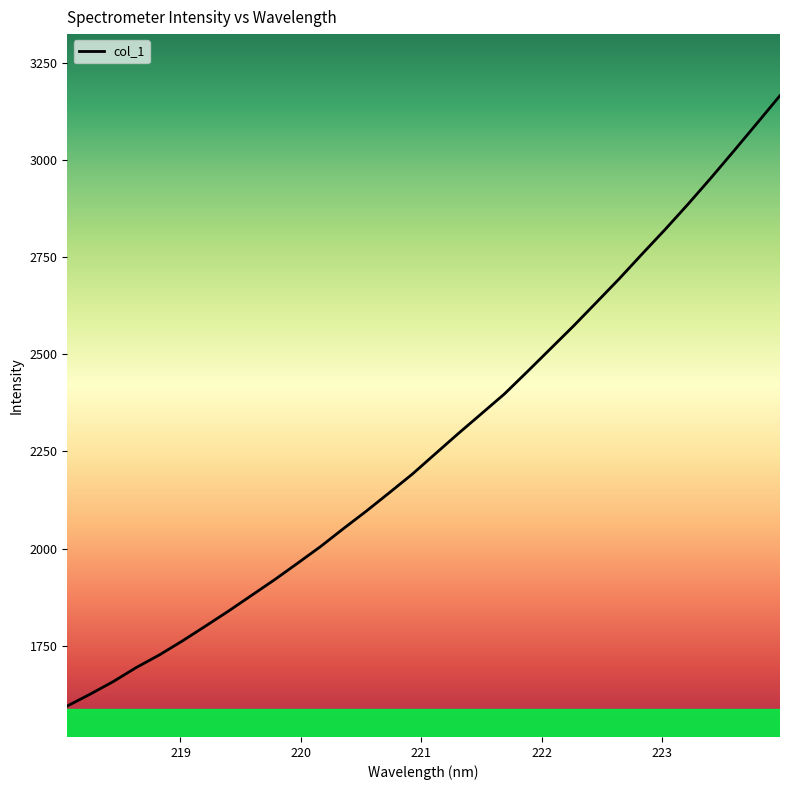

What is the average value?

2275.2